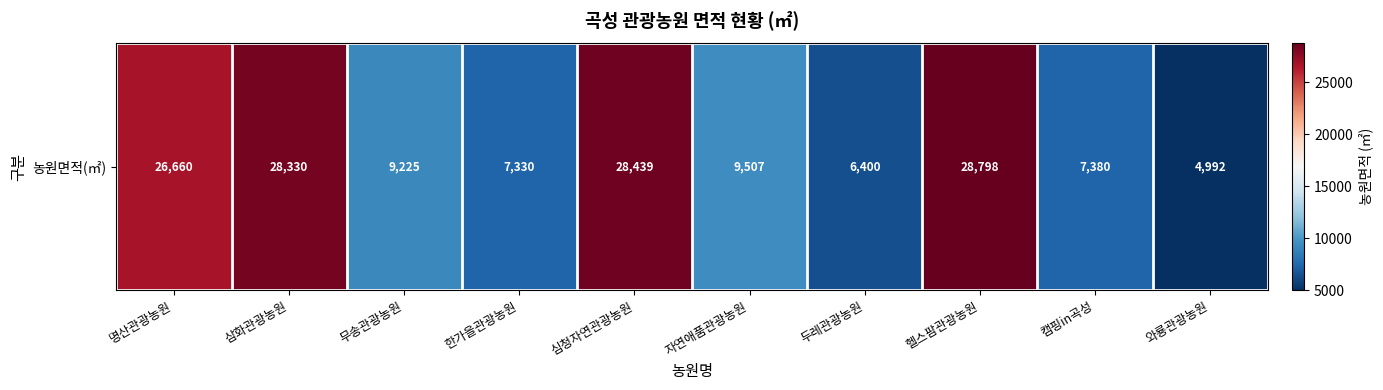

What is the average value?

15706.2